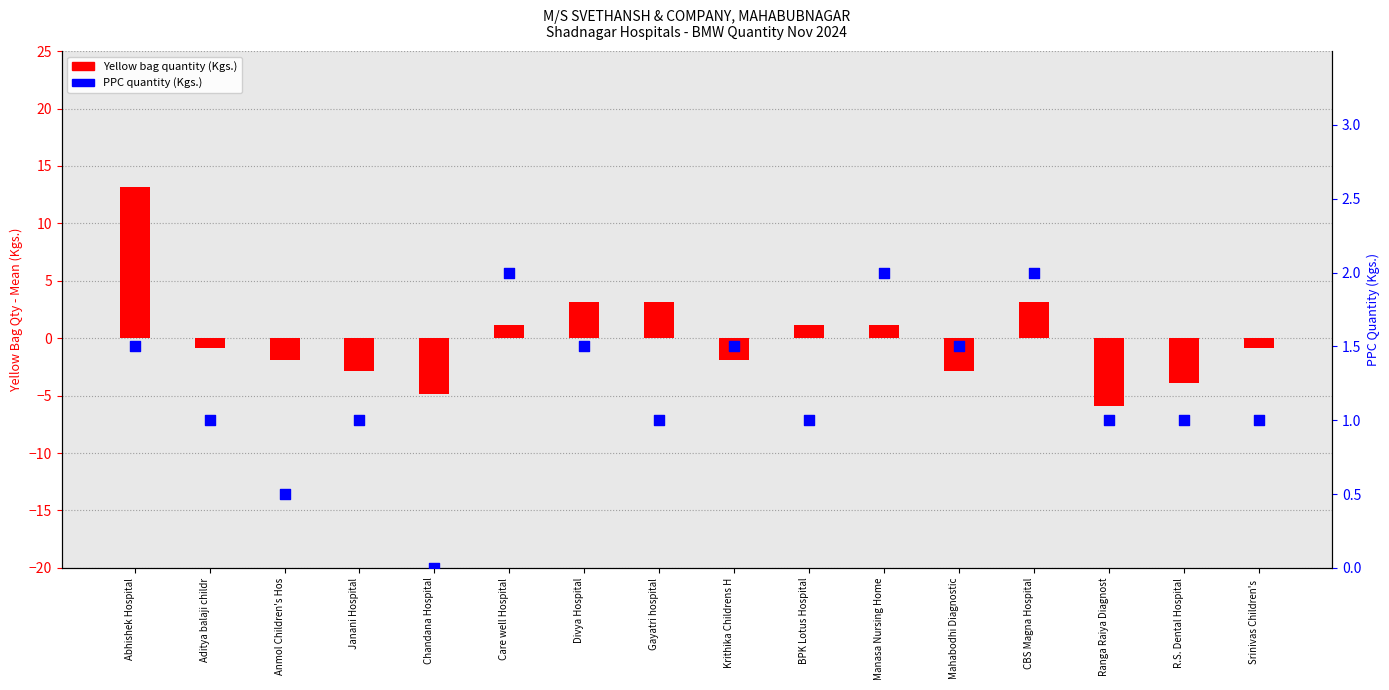

Is the value of Yellow bag quantity (Kgs.) at Mahabodhi Diagnostic greater than the value of PPC quantity (Kgs.) at Divya Hospital?

No